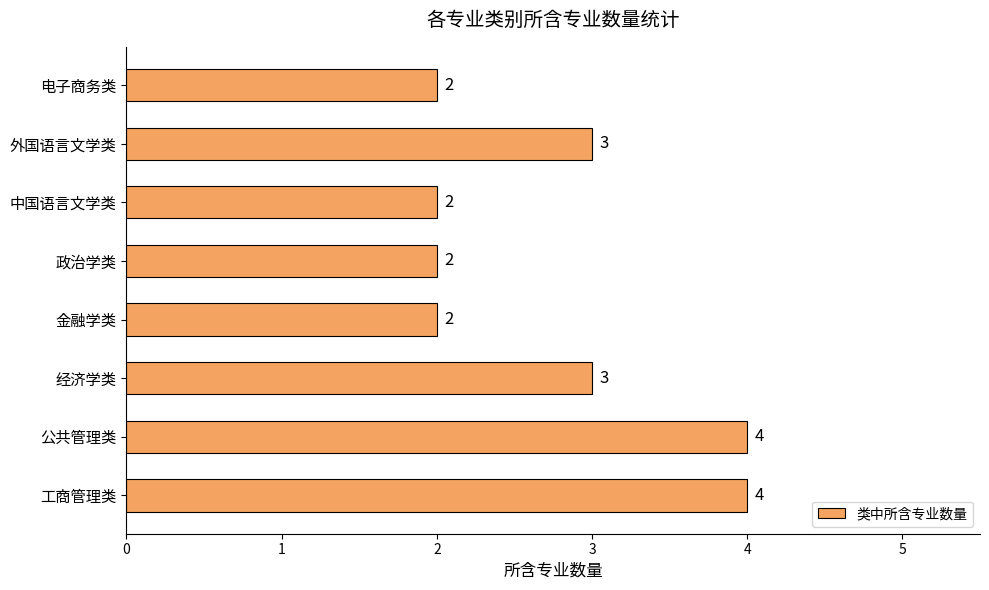

How many categories are shown in the chart?

8